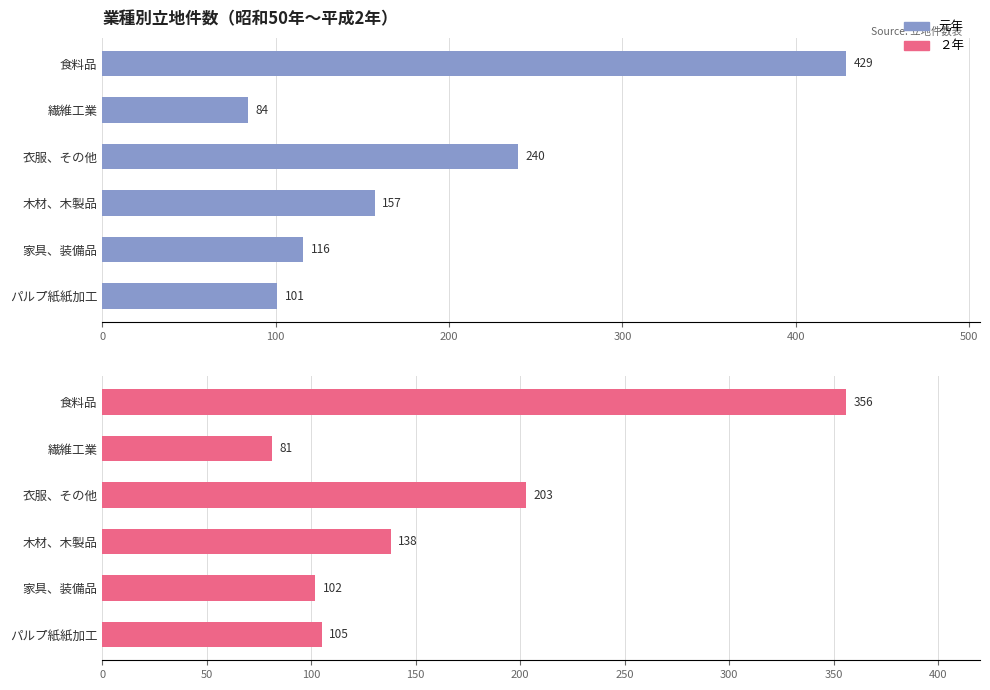

At how many categories does at least one series exceed 416?

1